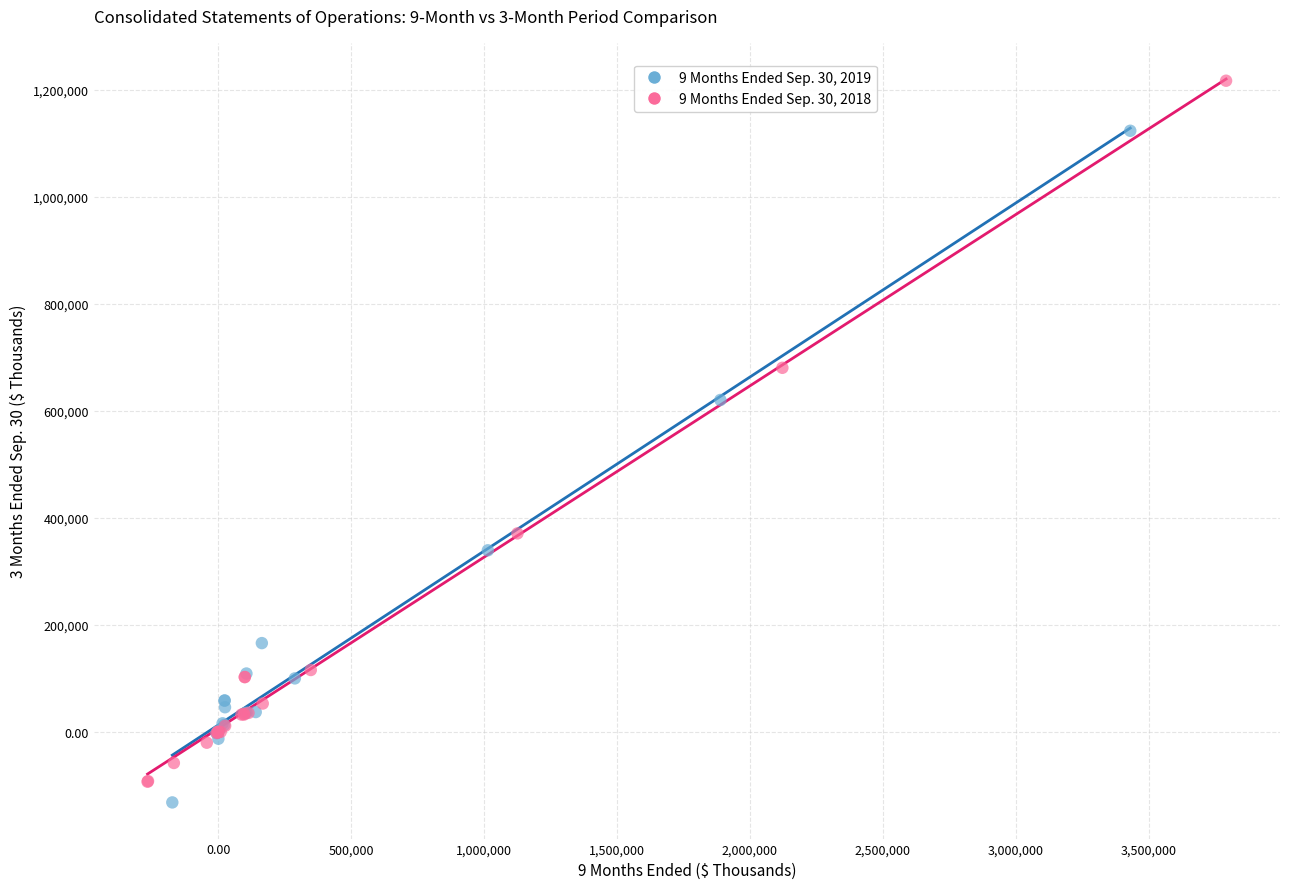

Which series has the widest spread of Y values?

9 Months Ended Sep. 30, 2018